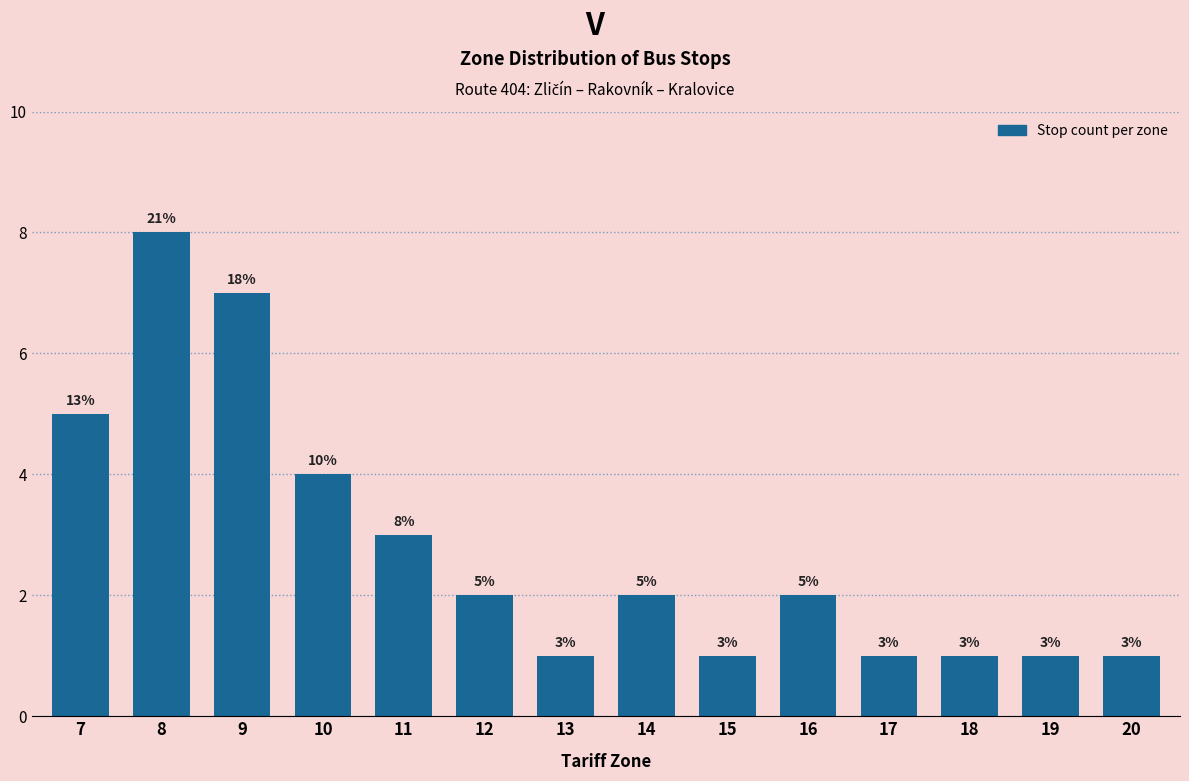

Reading left to right, what are all the values shown in this chart?

5	8	7	4	3	2	1	2	1	2	1	1	1	1